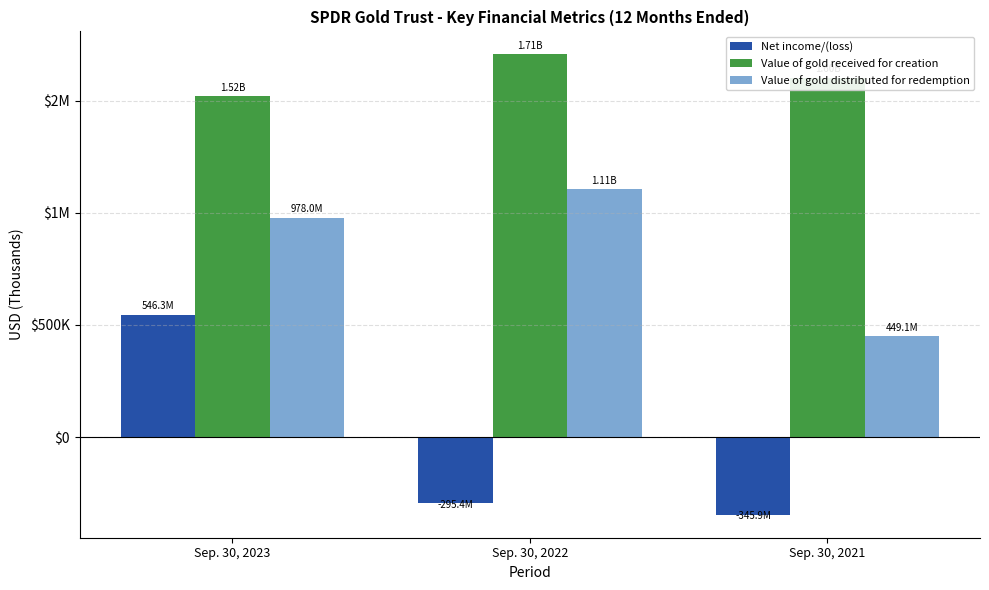

At how many categories does at least one series exceed 965592?

3